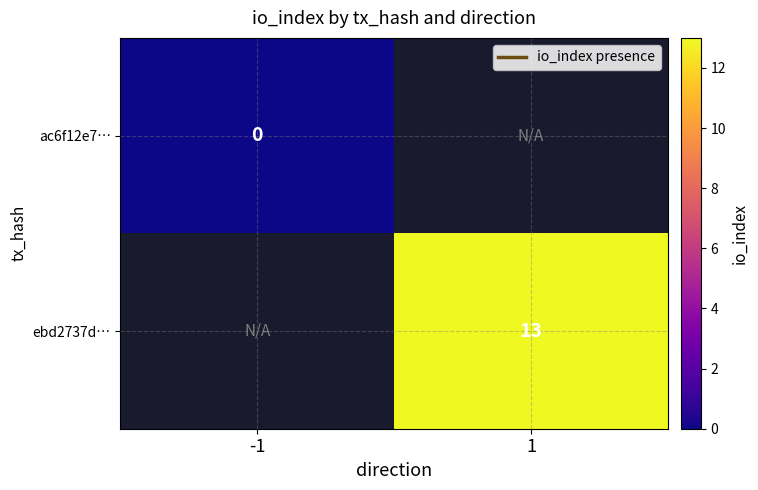

At how many categories does at least one series exceed 7?

1